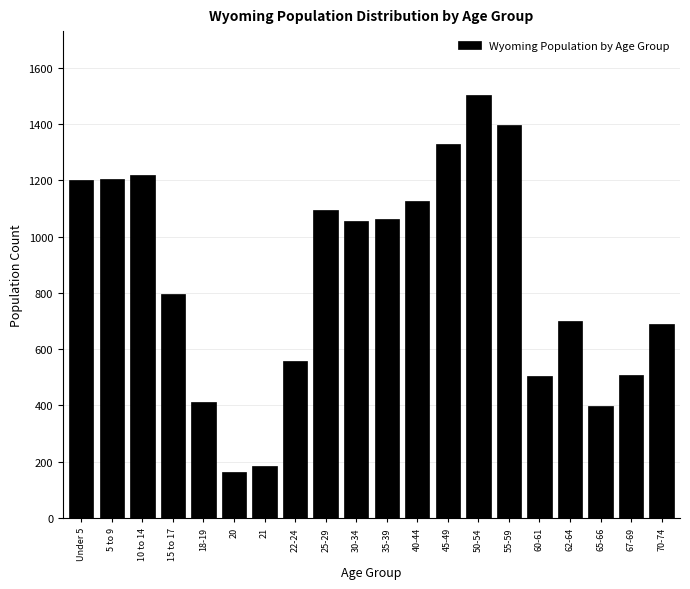

What is the label of the 13th bar from the right?

22-24